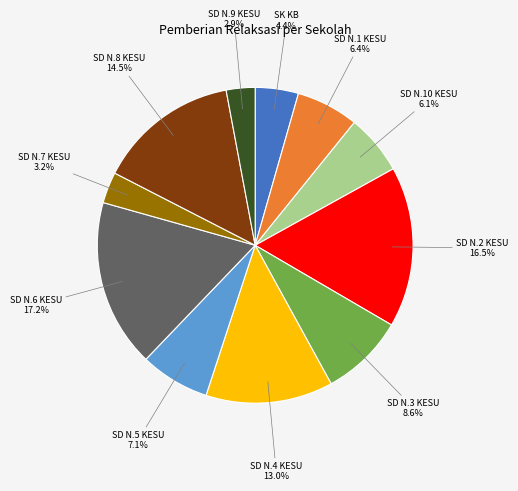

Is there any slice that represents more than half of the pie?

No